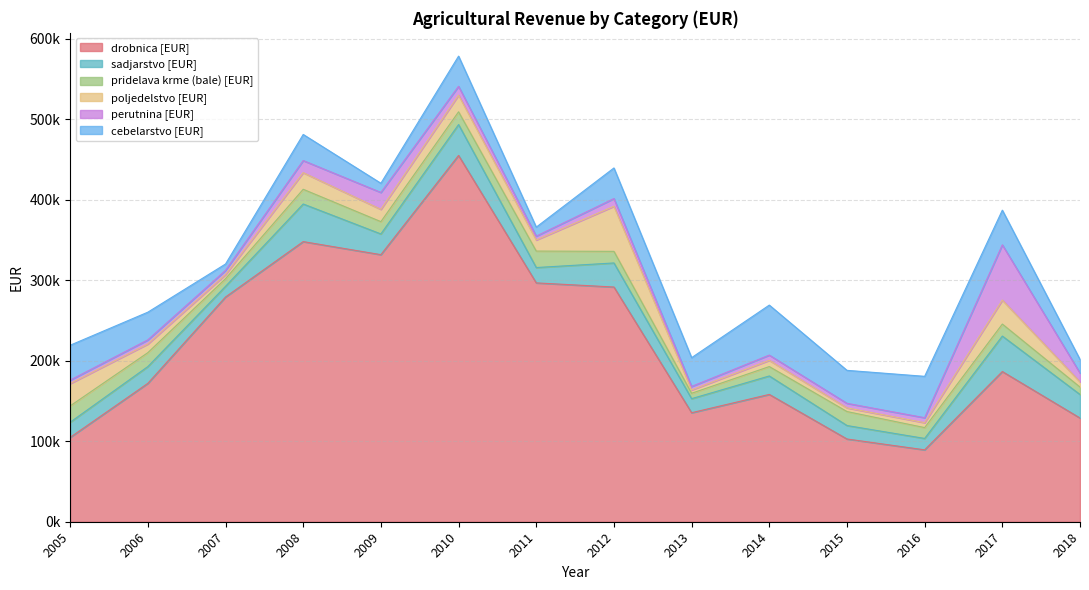

Is the value of poljedelstvo [EUR] at 2016 greater than the value of cebelarstvo [EUR] at 2016?

No